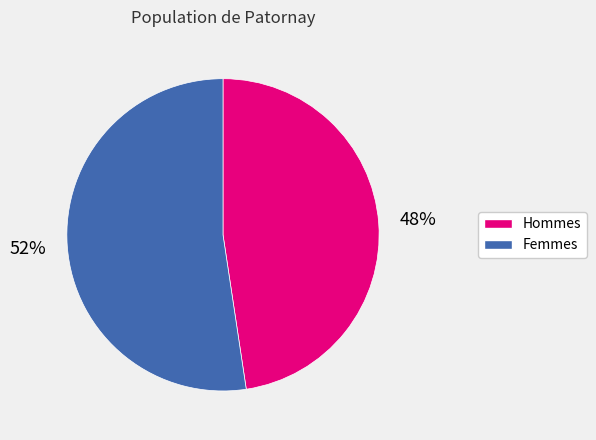

To the nearest percent, what is the average slice percentage?

50%